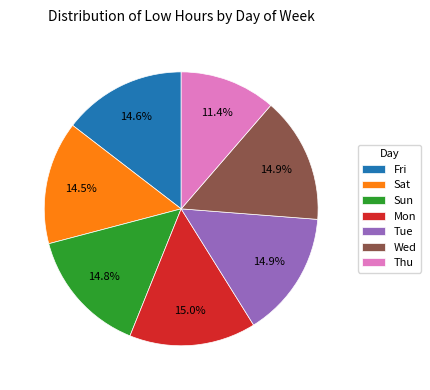

Approximately how many times larger is the value at Sat compared to Wed?

1.0